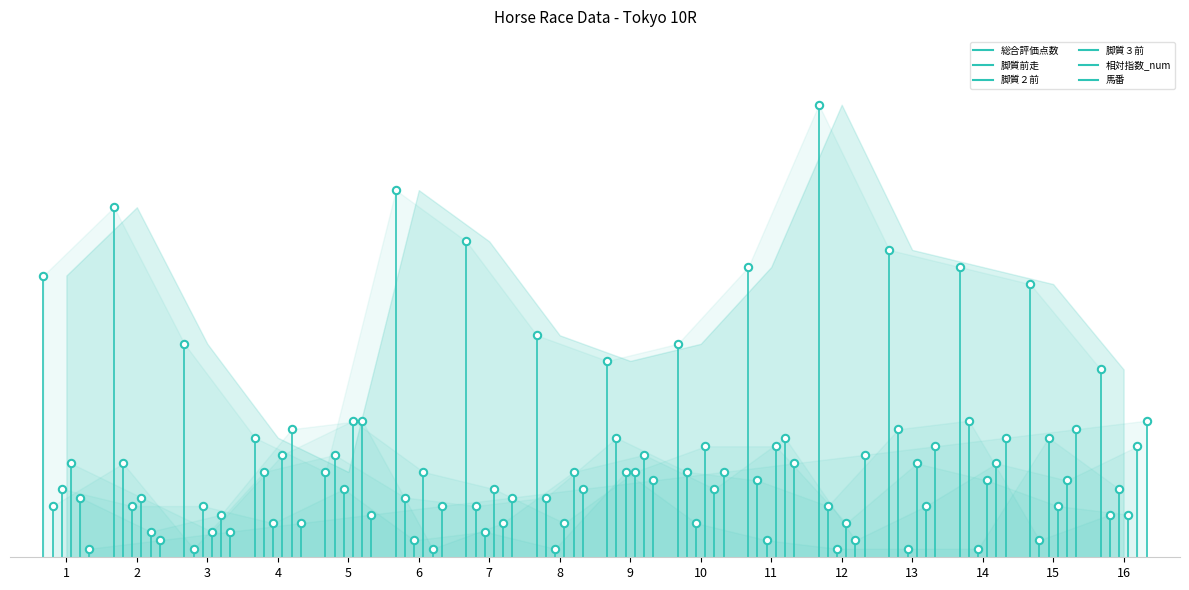

At how many categories does at least one series exceed 33?

7